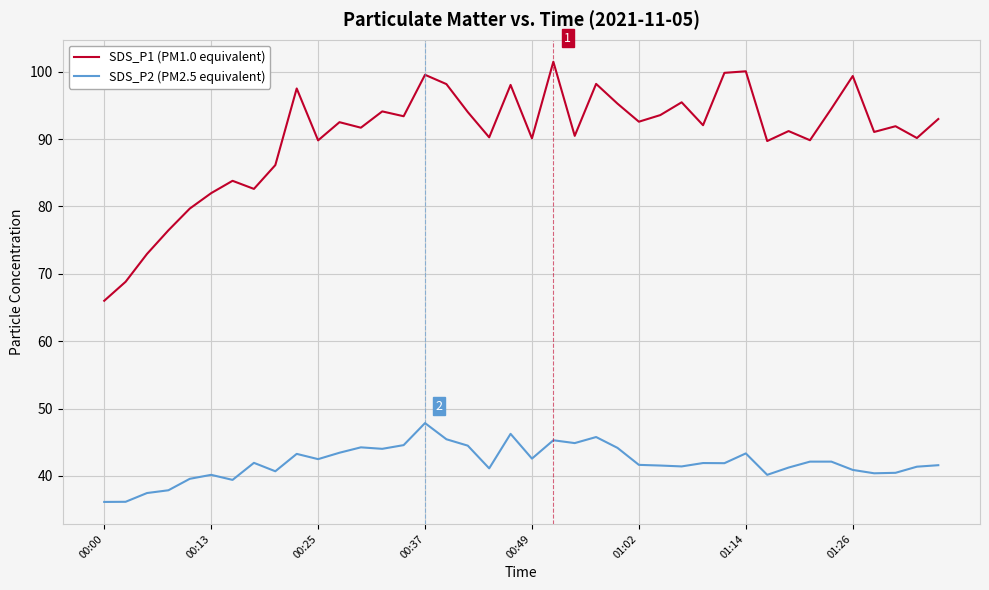

Which series has the largest total across all categories?

SDS_P1 (PM1.0 equivalent)